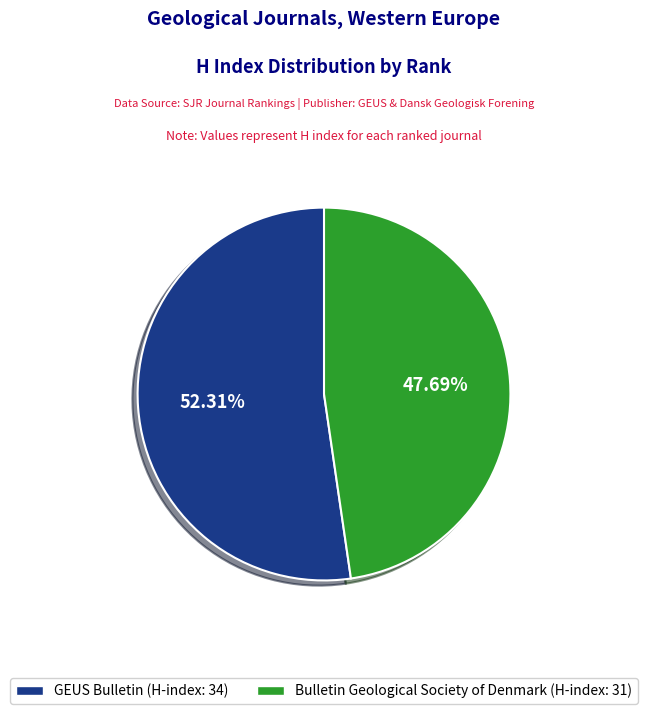

Is there any slice that represents more than half of the pie?

Yes